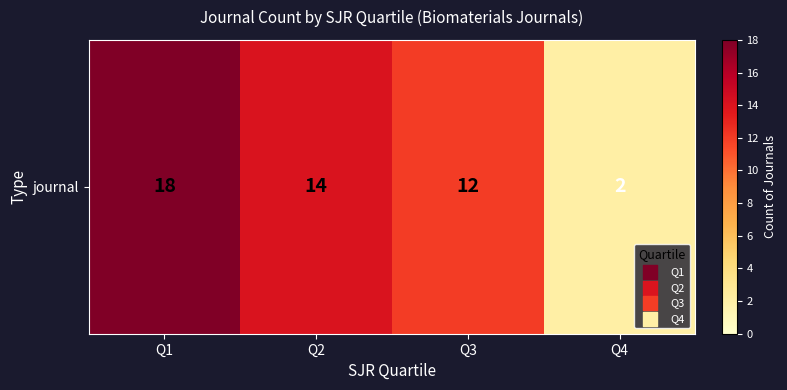

The value at Q3 is 12. True or false?

True